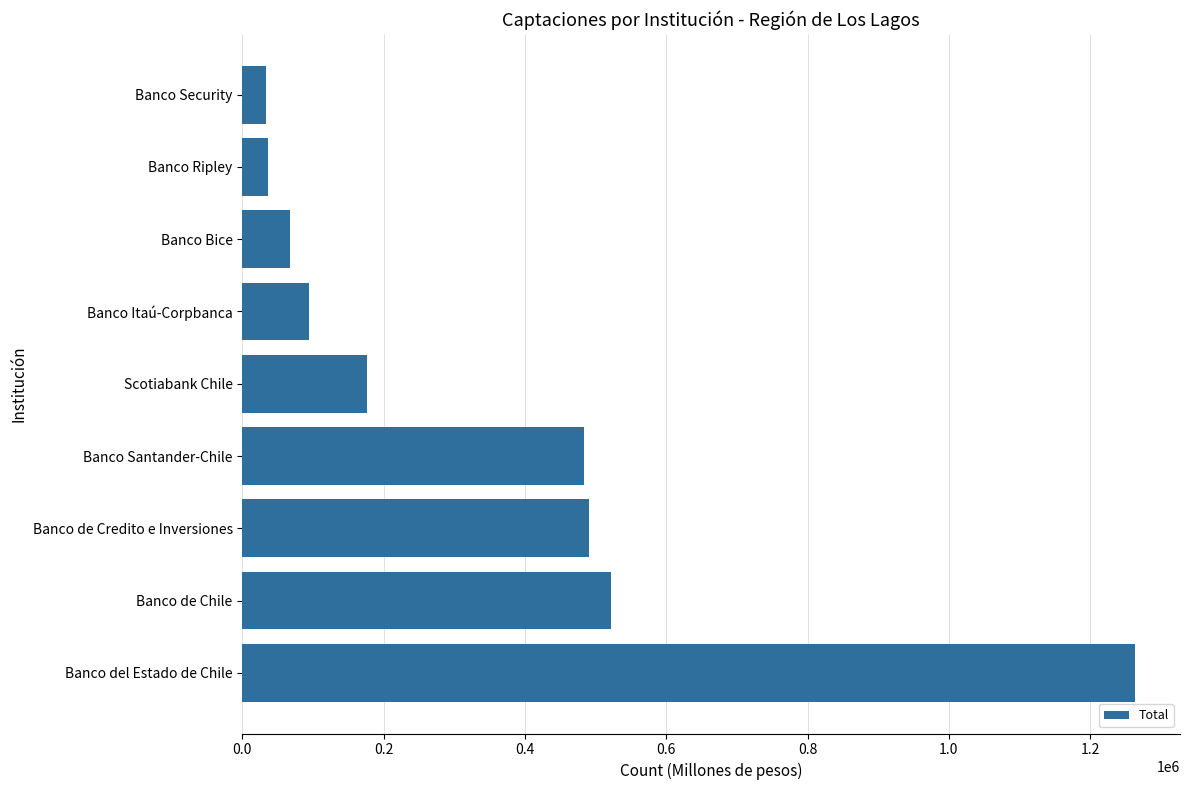

What is the approximate value at Banco Security?

33242.6